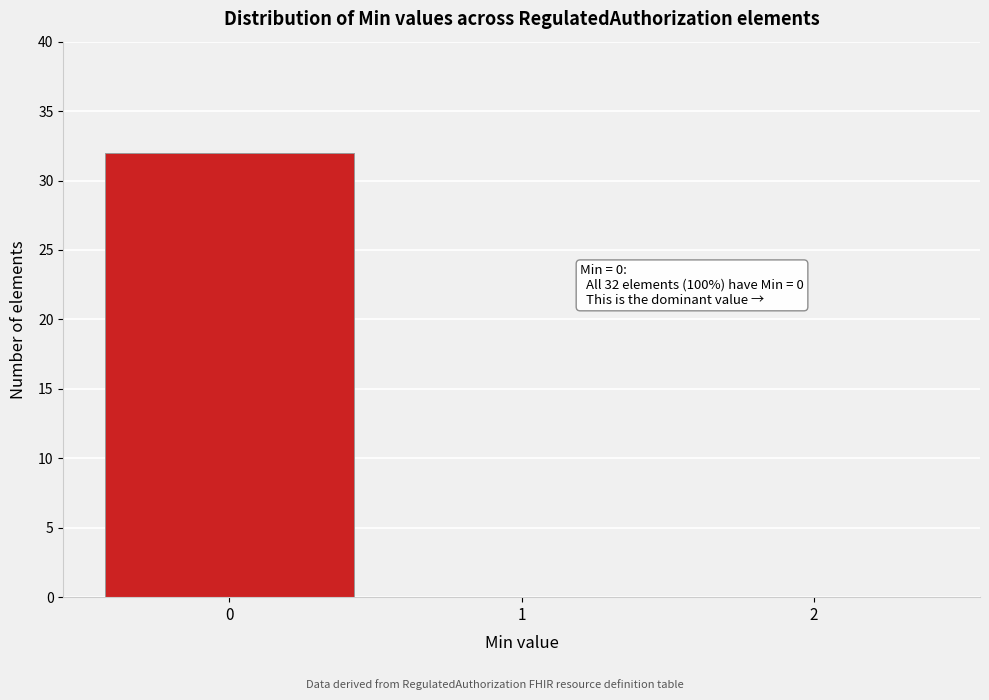

Which range on the x-axis has the tallest bar?

-0.5 to 0.5